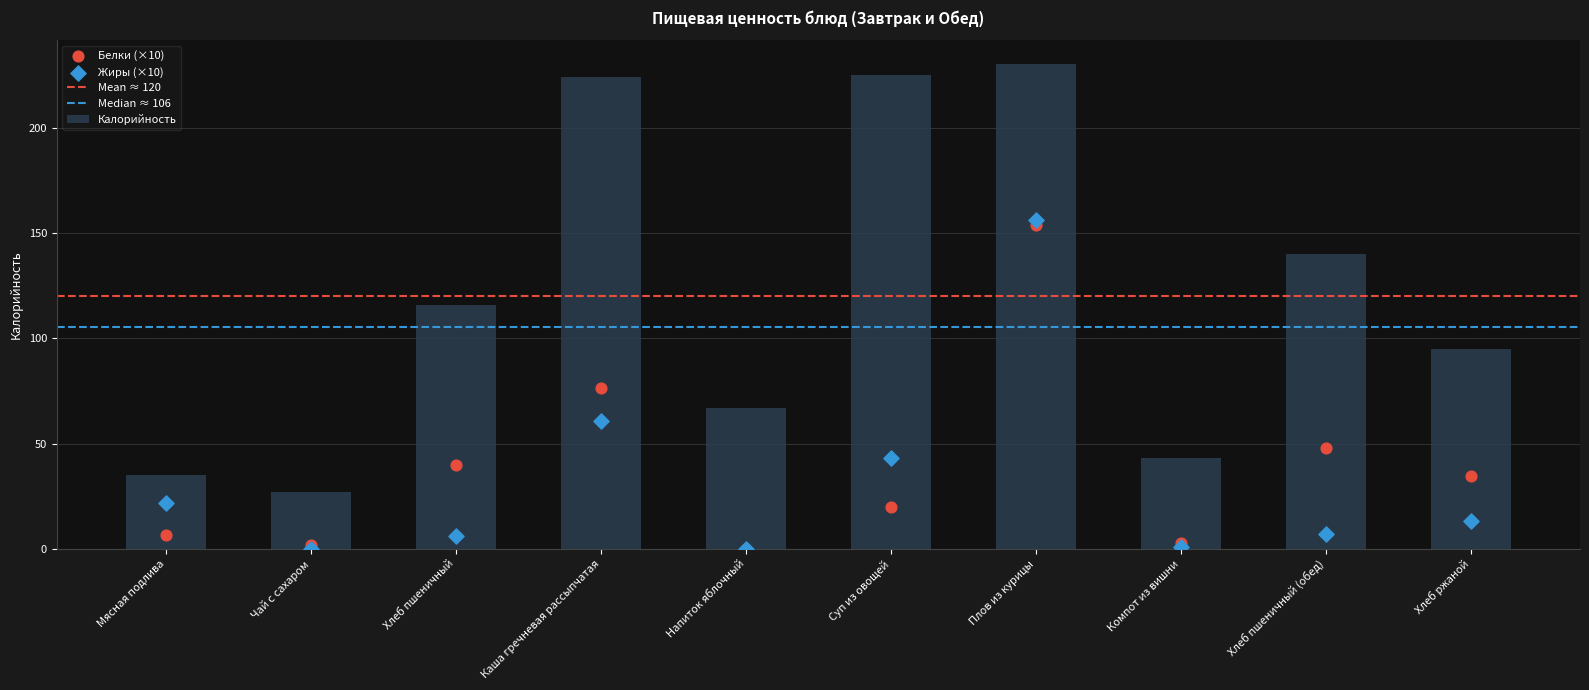

Is the value of Жиры at Хлеб пшеничный (обед) greater than the value of Белки at Плов из курицы?

No